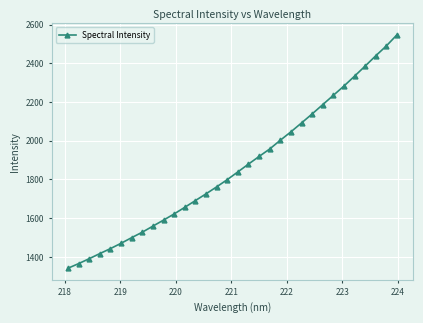

What is the smallest value displayed?

1340.8